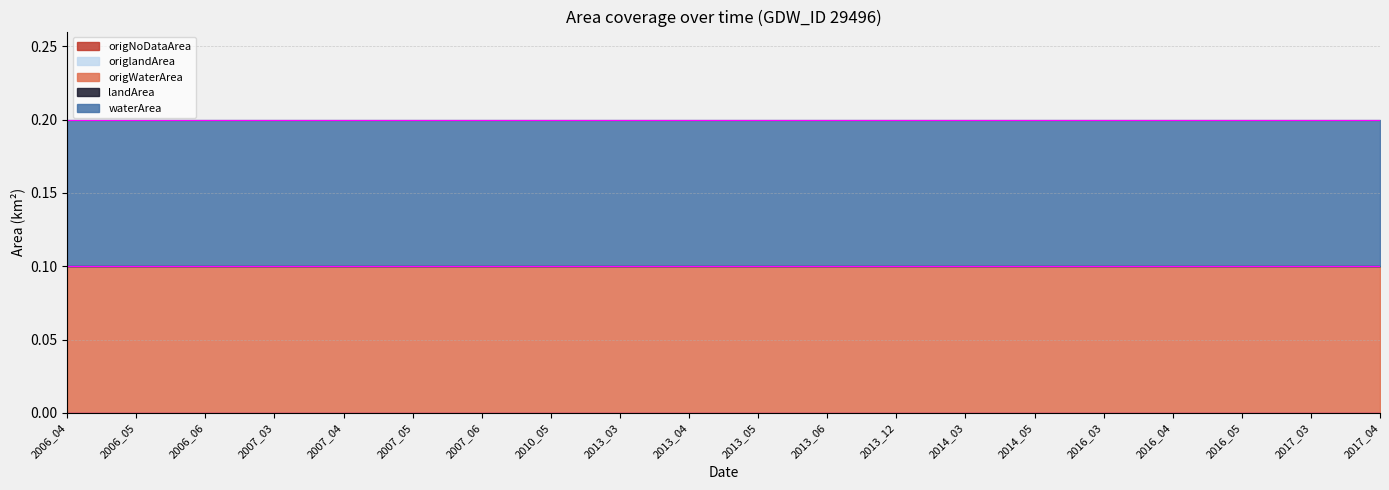

How many distinct data groups are displayed?

5